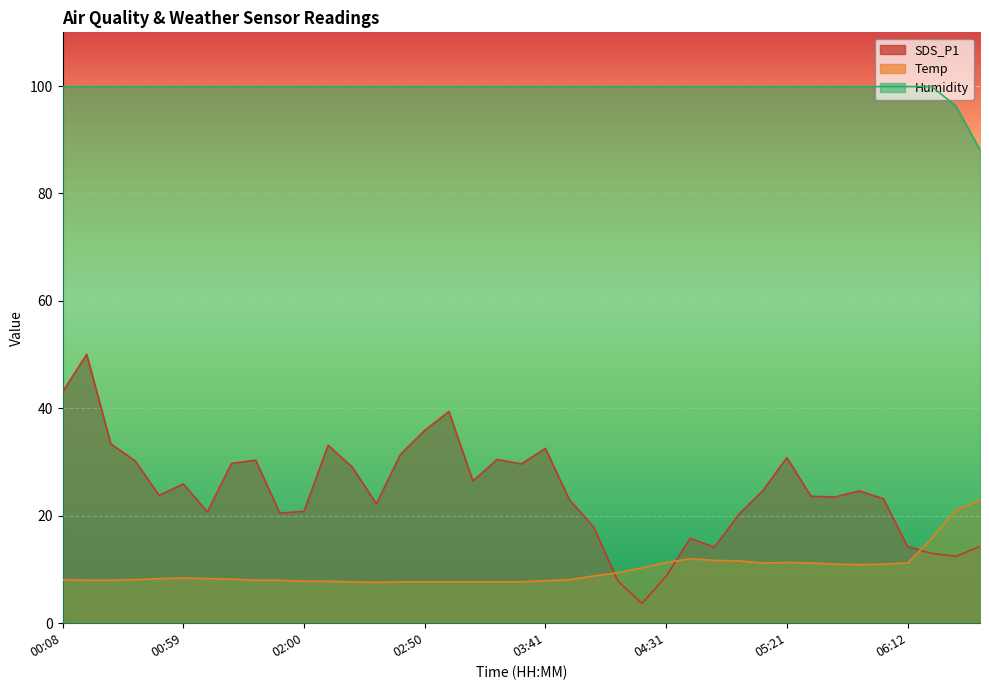

What is the maximum value shown in the chart?

99.9